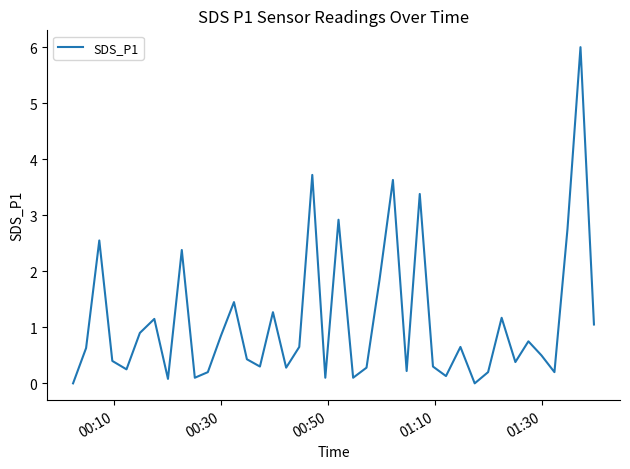

What is the greatest value displayed?

6.0